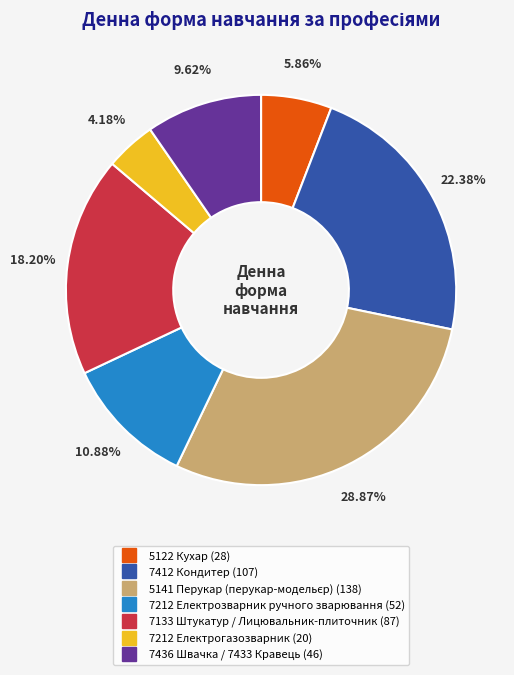

Between 7436 Швачка / 7433 Кравець and 7212 Електрозварник ручного зварювання, which is larger?

7212 Електрозварник ручного зварювання